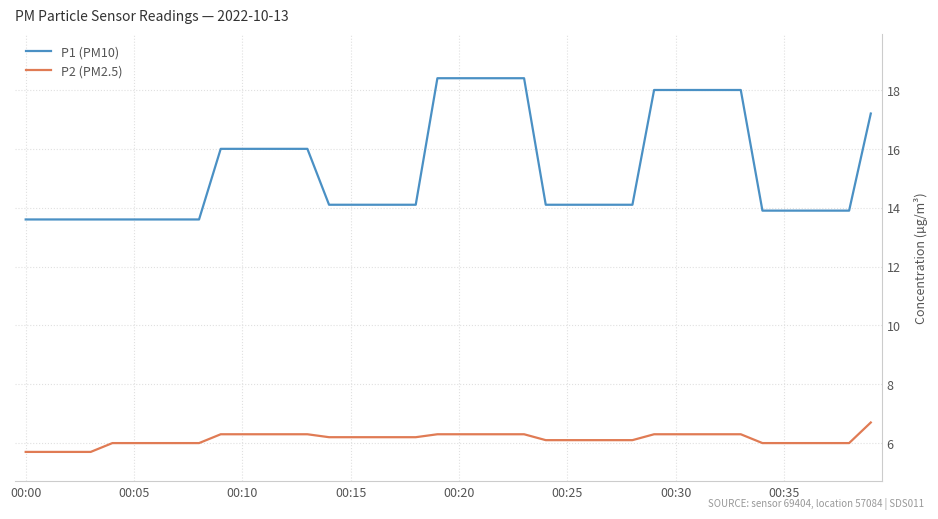

Which series has the largest total across all categories?

P1 (PM10)